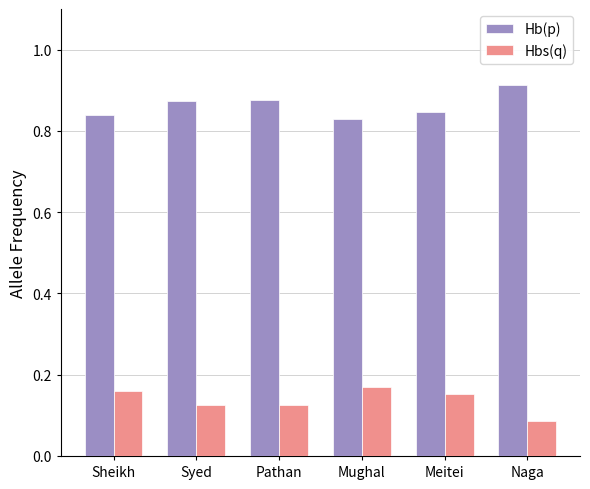

Rank the series at Sheikh from highest to lowest value.

Hb(p), Hbs(q)